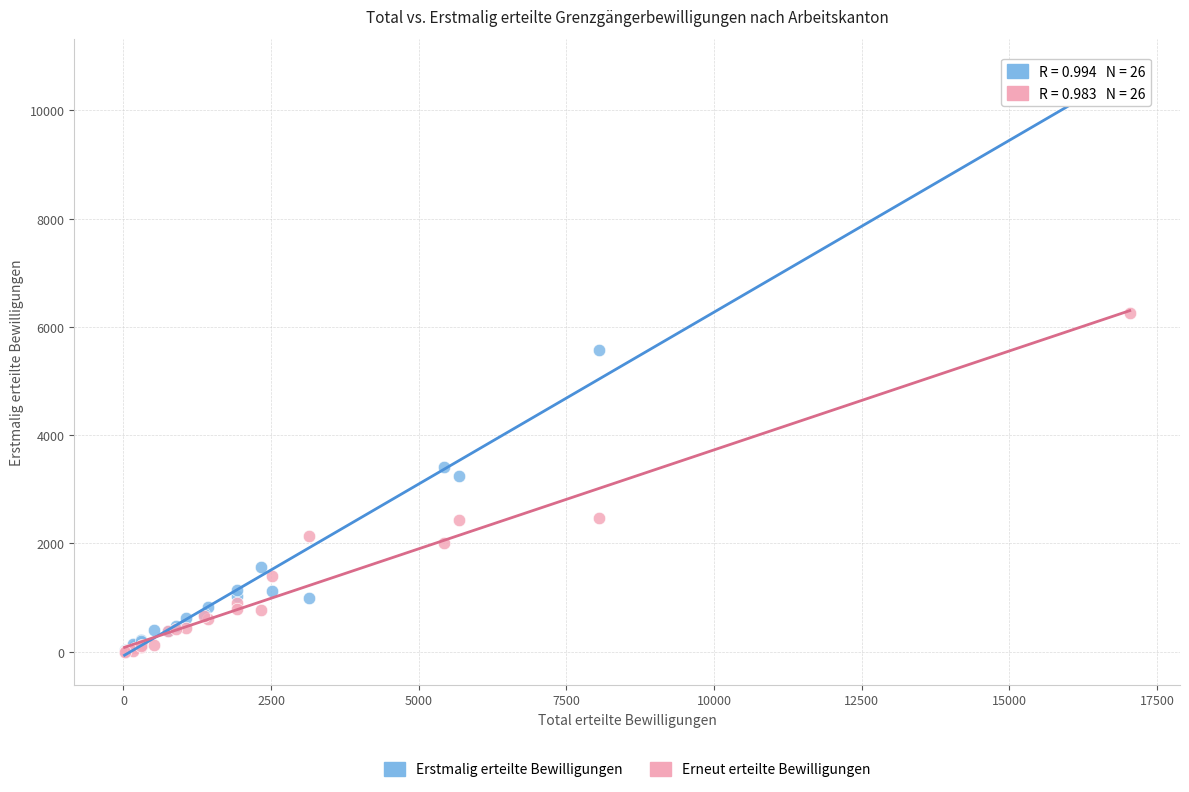

Across all series, what Y value is closest to 5391?

5575